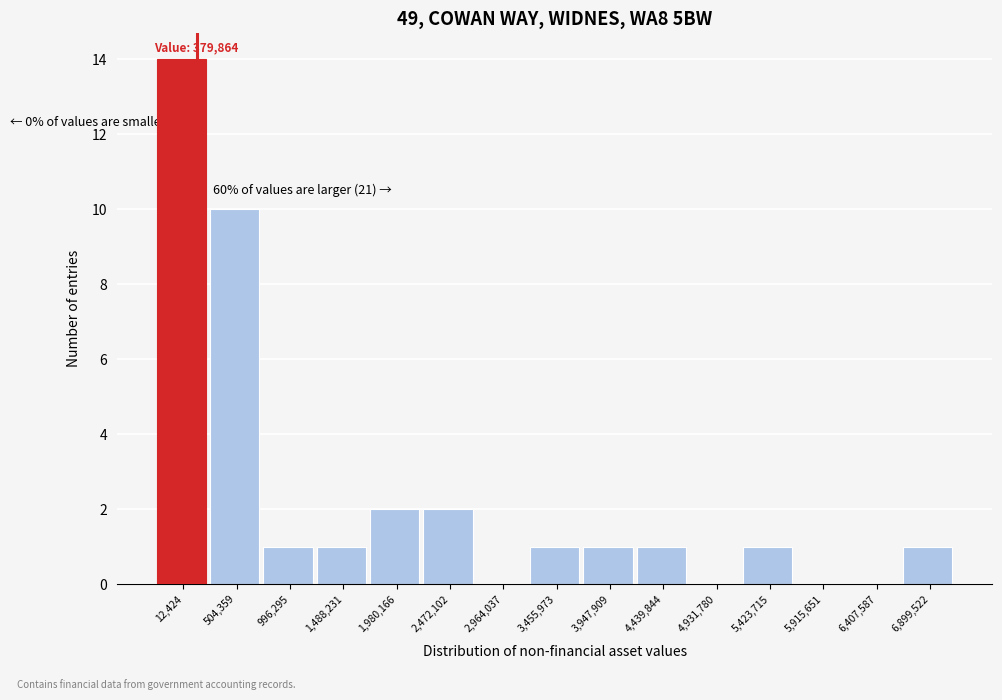

Reading left to right, what are all the values shown in this chart?

12,424=14	504,359=10	996,295=1	1,488,231=1	1,980,166=2	2,472,102=2	2,964,037=0	3,455,973=1	3,947,909=1	4,439,844=1	4,931,780=0	5,423,715=1	5,915,651=0	6,407,587=0	6,899,522=1